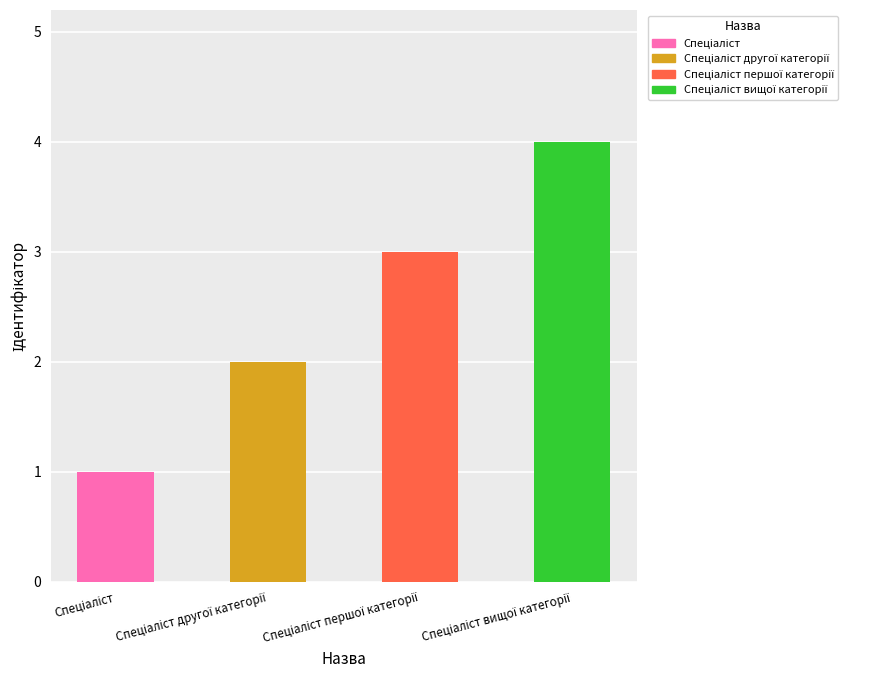

What is the maximum value shown in the chart?

4